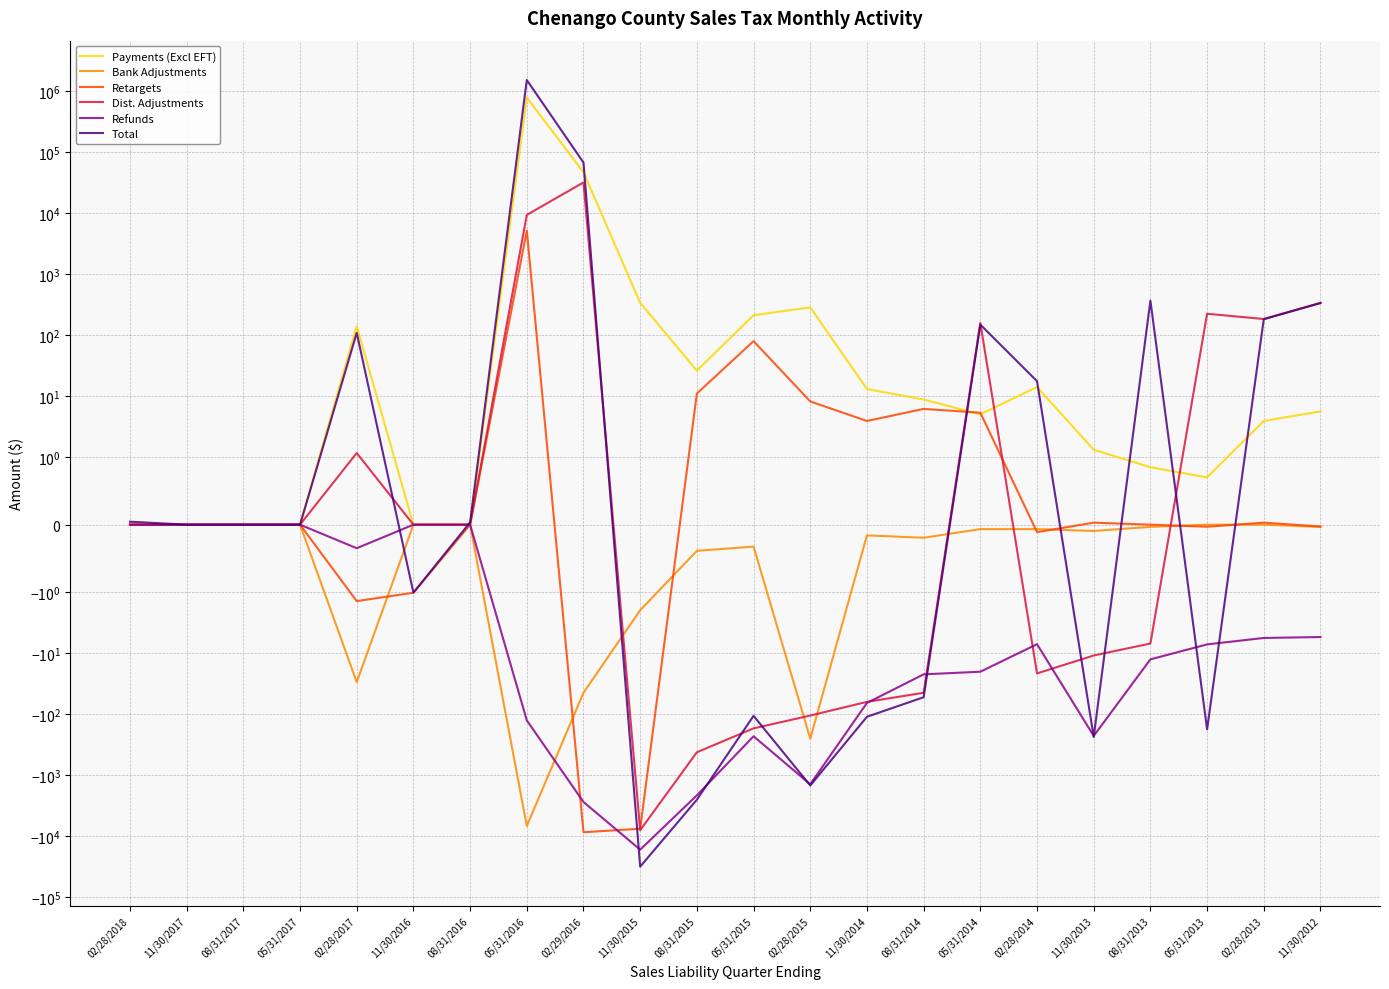

List the labels in order of Retargets value, smallest first.

02/29/2016, 11/30/2015, 02/28/2017, 11/30/2016, 02/28/2014, 05/31/2013, 11/30/2012, 02/28/2018, 11/30/2017, 08/31/2017, 05/31/2017, 08/31/2016, 08/31/2013, 11/30/2013, 02/28/2013, 11/30/2014, 05/31/2014, 08/31/2014, 02/28/2015, 08/31/2015, 05/31/2015, 05/31/2016